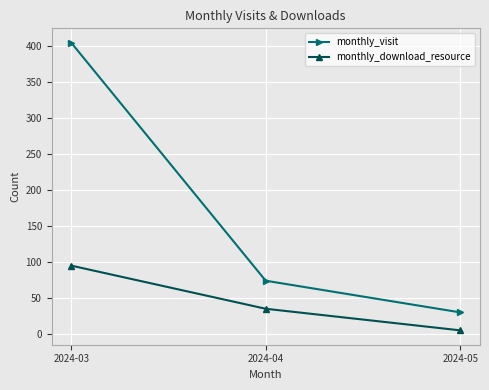

Reading right to left, what are all the values shown in this chart?

monthly_visit: 2024-05=30	2024-04=74	2024-03=405
monthly_download_resource: 2024-05=5	2024-04=35	2024-03=95